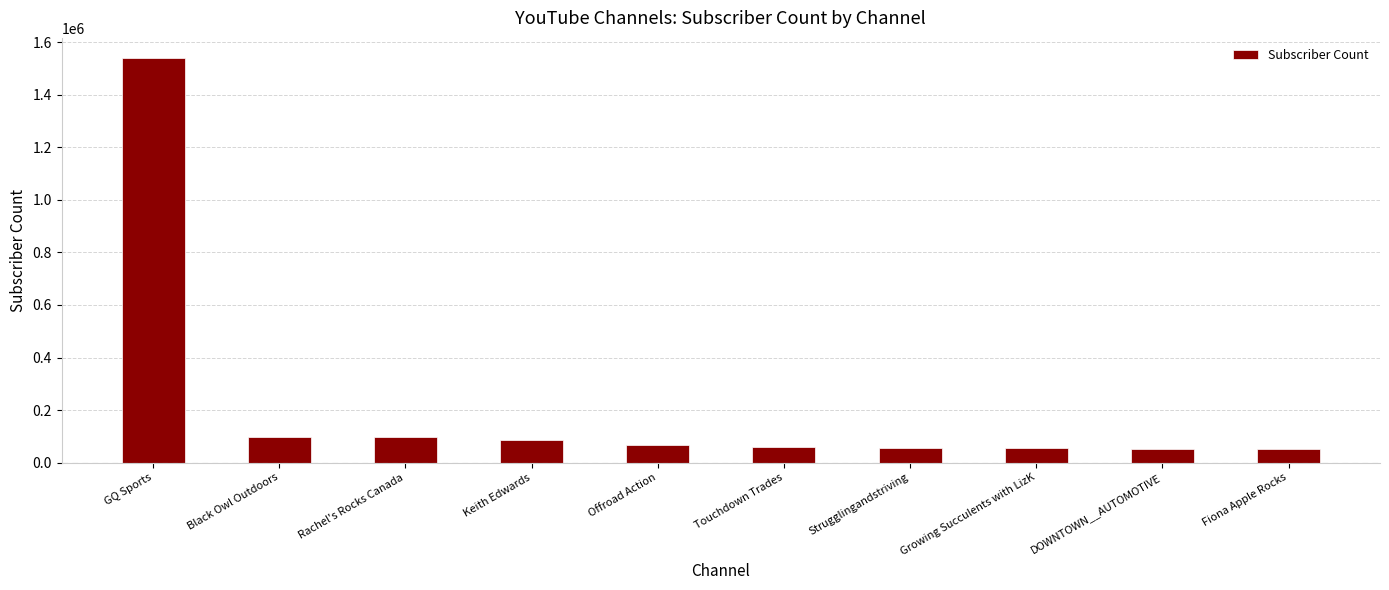

How many data points are less than 65600?

5